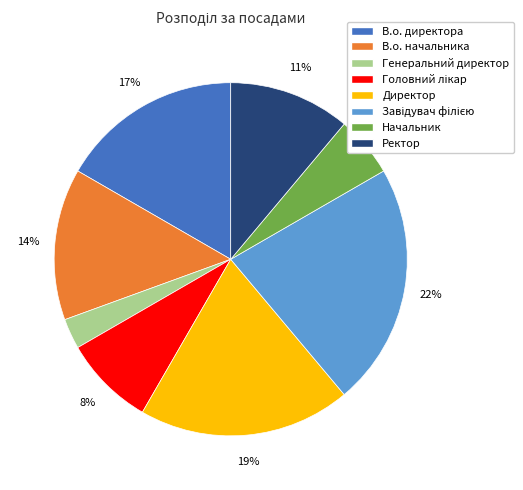

Which category has the smallest portion of the pie?

Генеральний директор